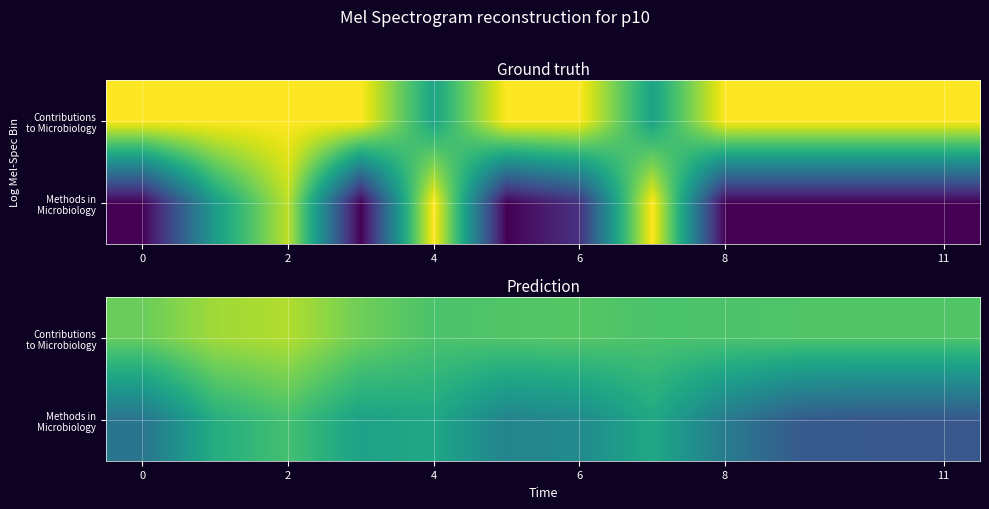

List the series in order of their overall mean, lowest first.

Methods in Microbiology, Contributions to Microbiology